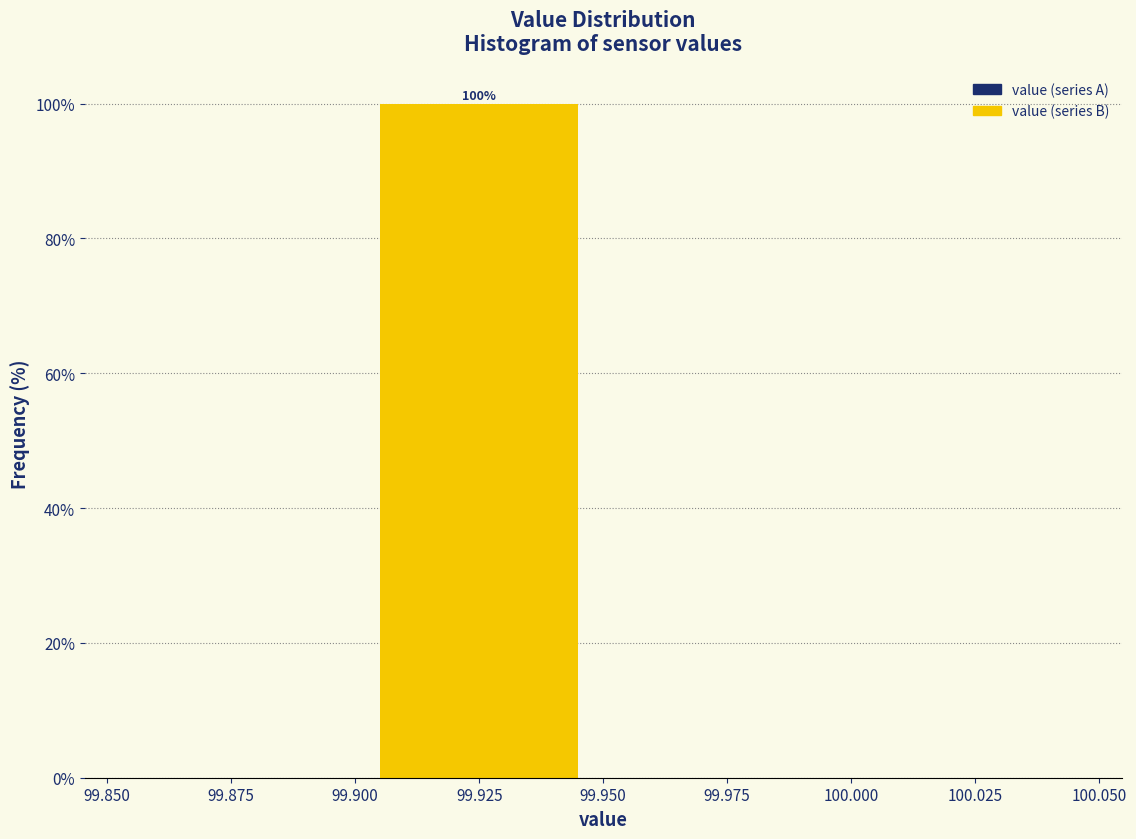

Which range on the x-axis has the tallest bar?

99.900 to 99.950